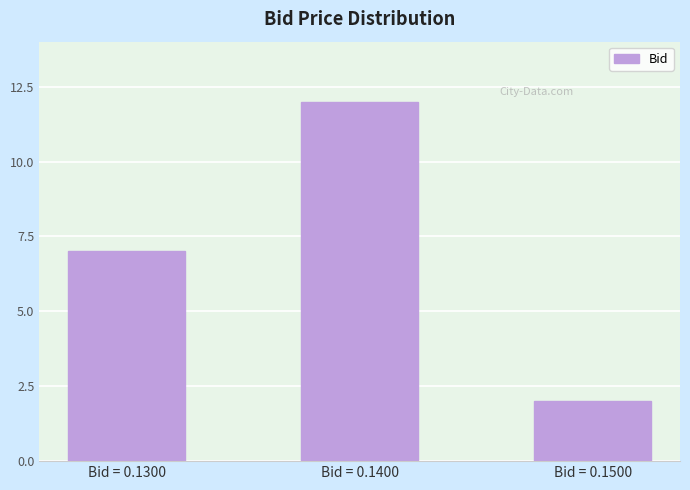

Rank the categories by value from highest to lowest.

Bid = 0.1400, Bid = 0.1300, Bid = 0.1500